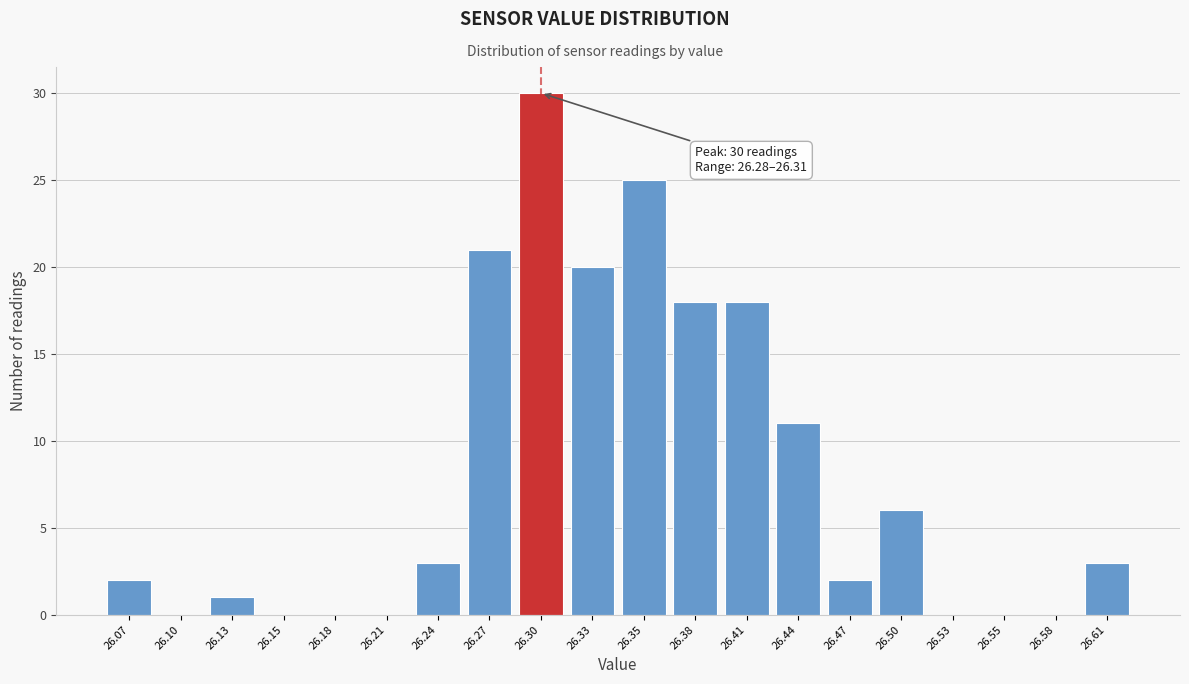

Over which range of the x-axis is the bar tallest?

26.285 to 26.310